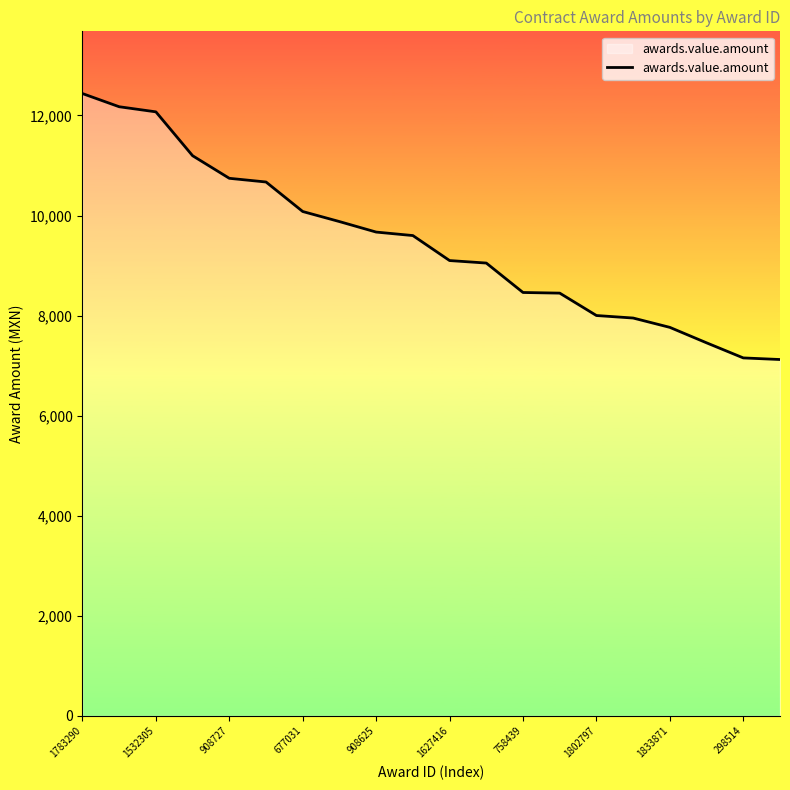

Count the number of data series in this chart.

1